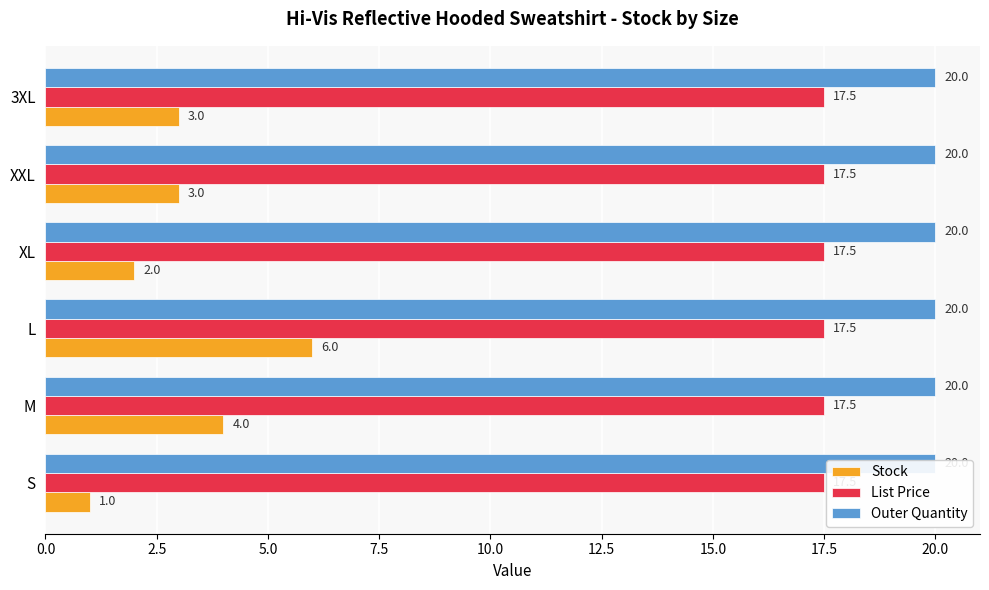

Rank the series by their maximum value, from lowest to highest.

List Price, Outer Quantity, Stock